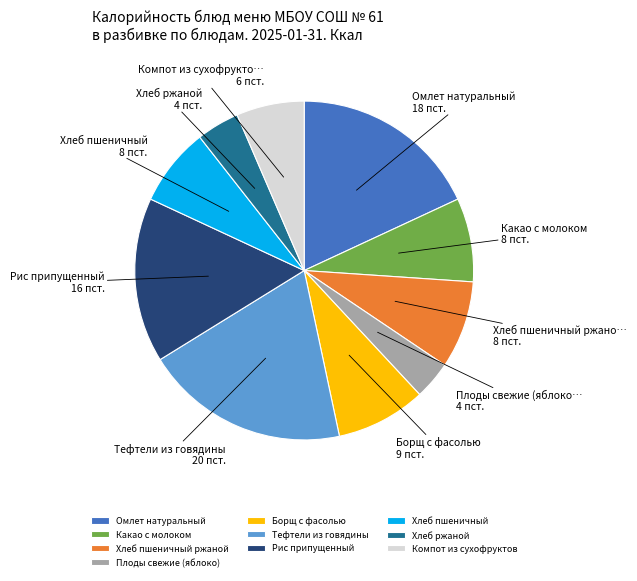

Which slice is the largest?

Тефтели из говядины